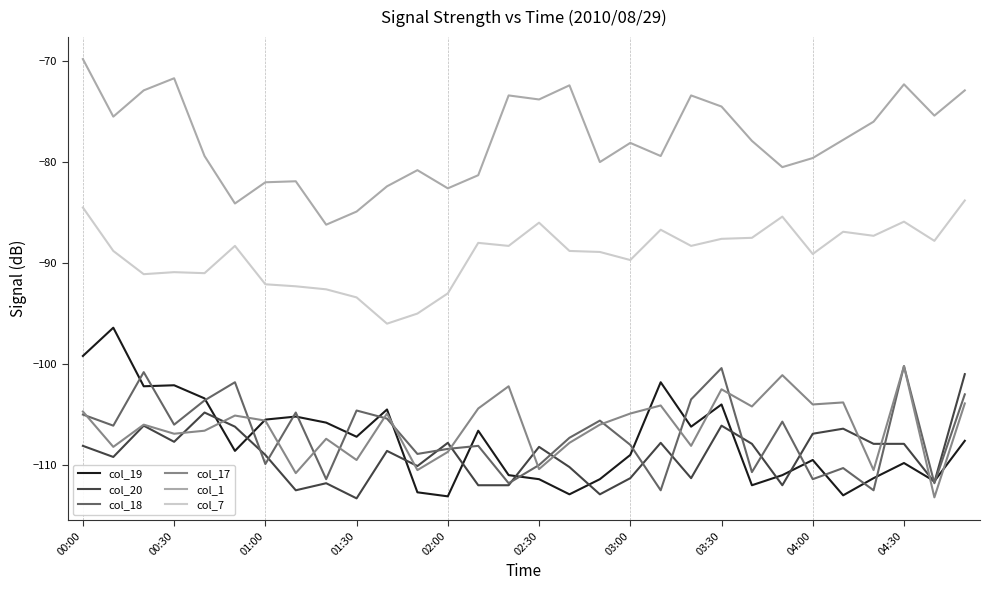

What is the maximum value shown in the chart?

-69.8